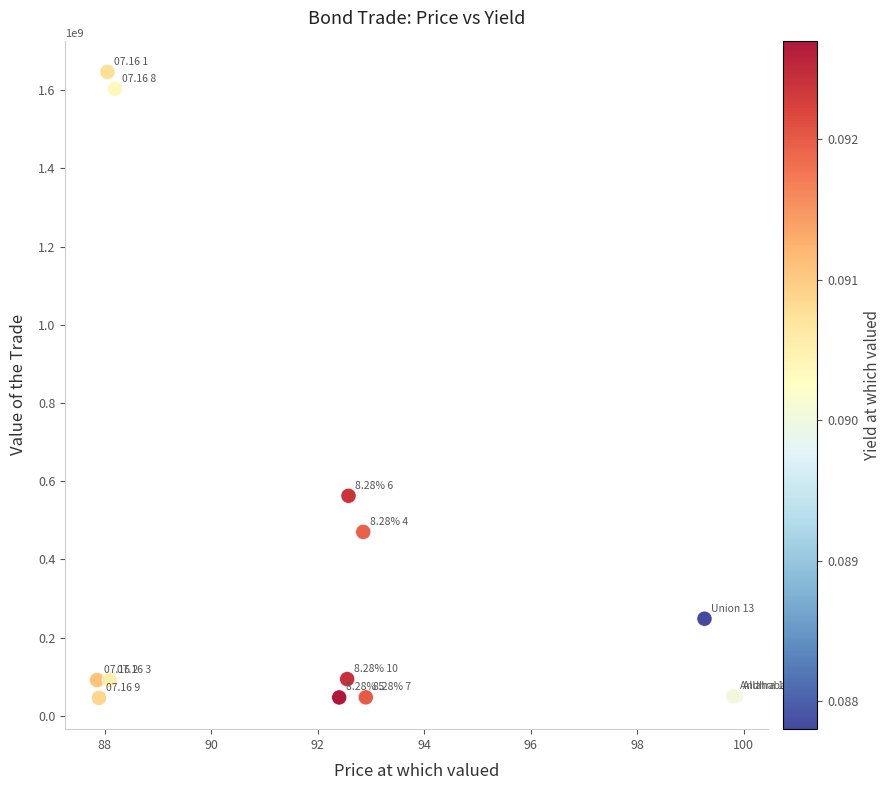

What Y value in the scatter plot is closest to 846043222?

562488000